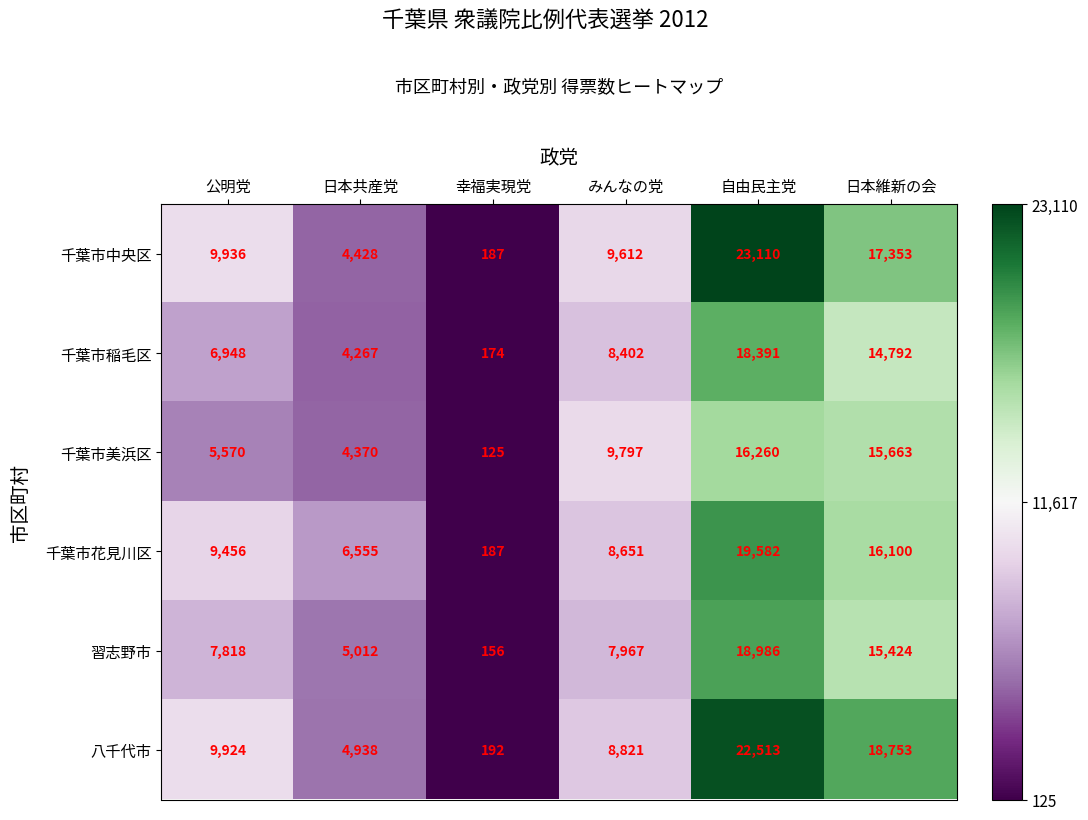

At which label is 千葉市中央区 closest to 11648?

公明党